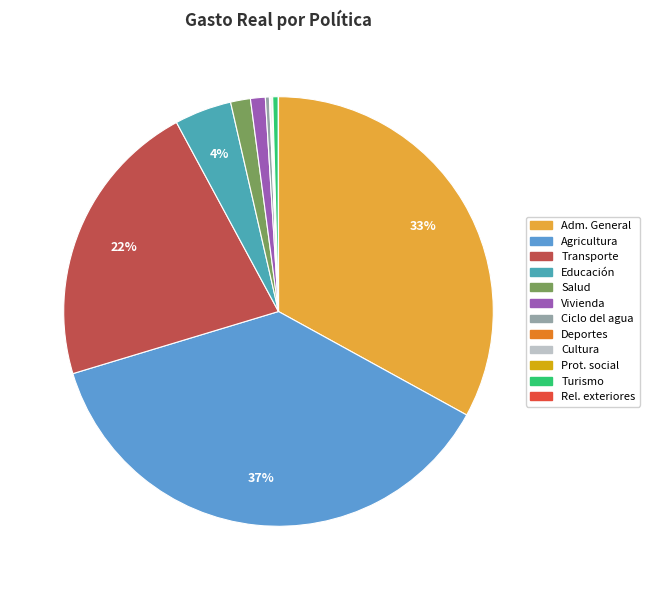

Which slice is the largest?

Agricultura, ganadería y pesca